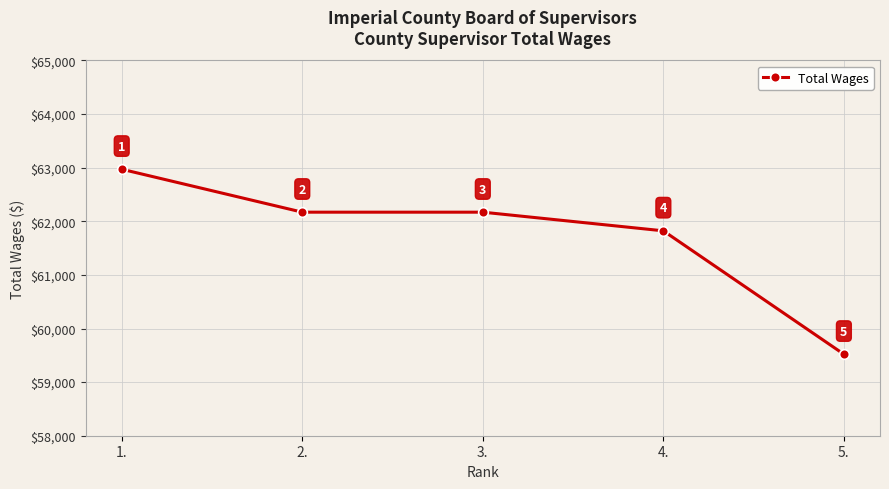

At which category does the chart reach its minimum across all series?

5.